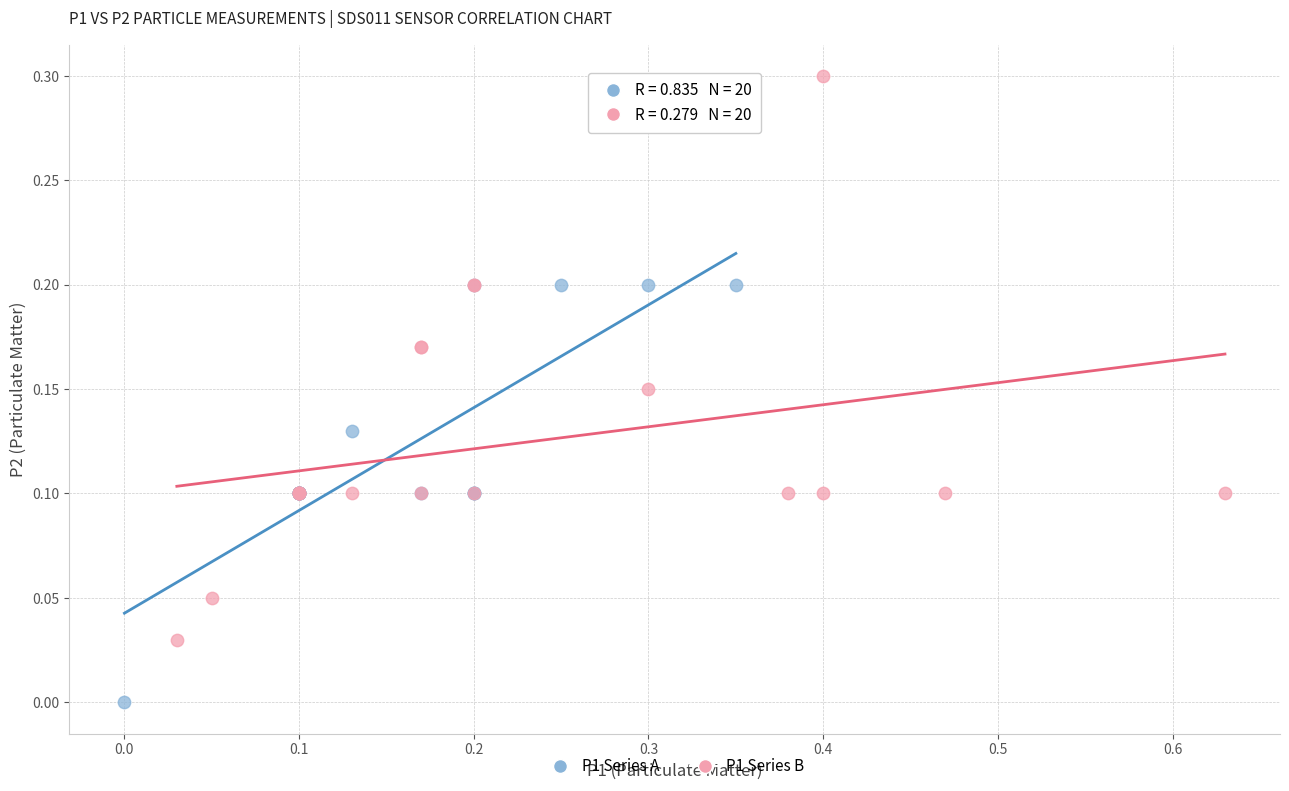

Which series reaches the maximum Y coordinate?

P1 Series B